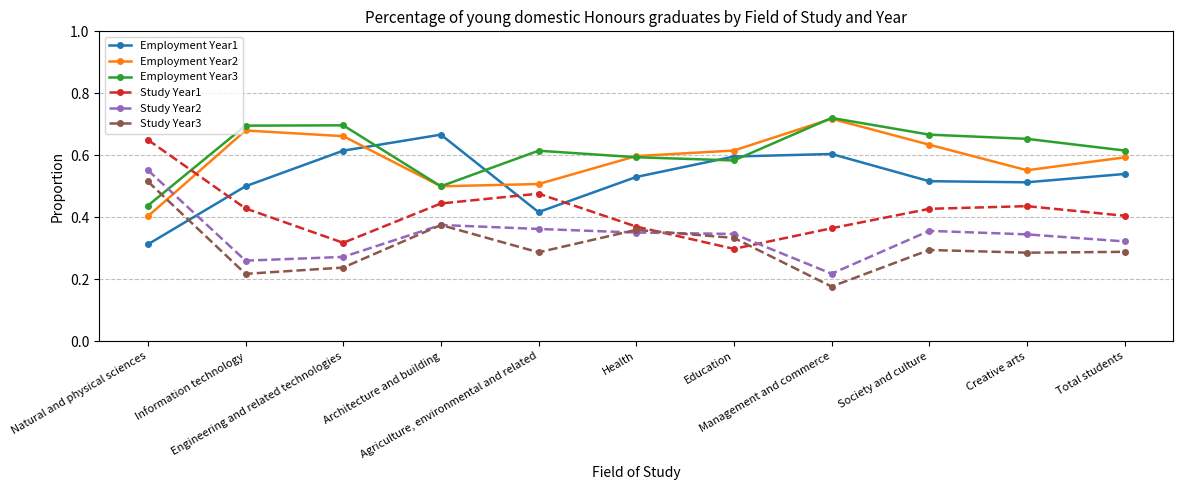

True or false: Employment Year1 and Employment Year3 cross at least once.

True